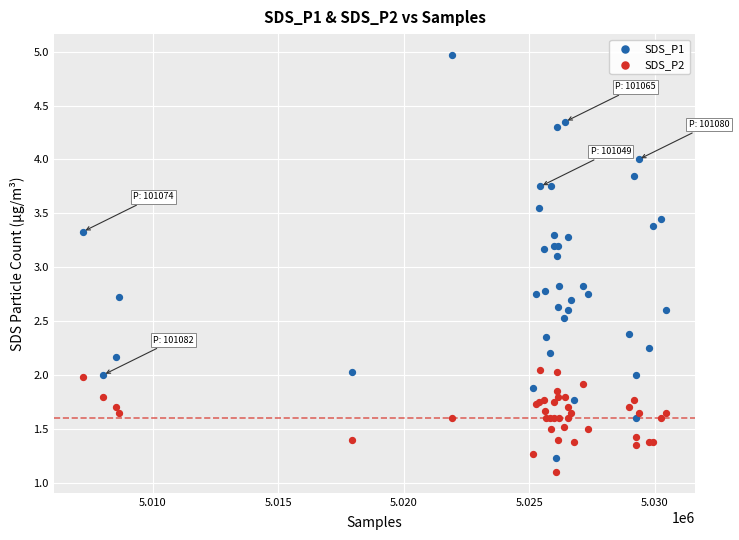

Which series has the widest spread of Y values?

SDS_P1